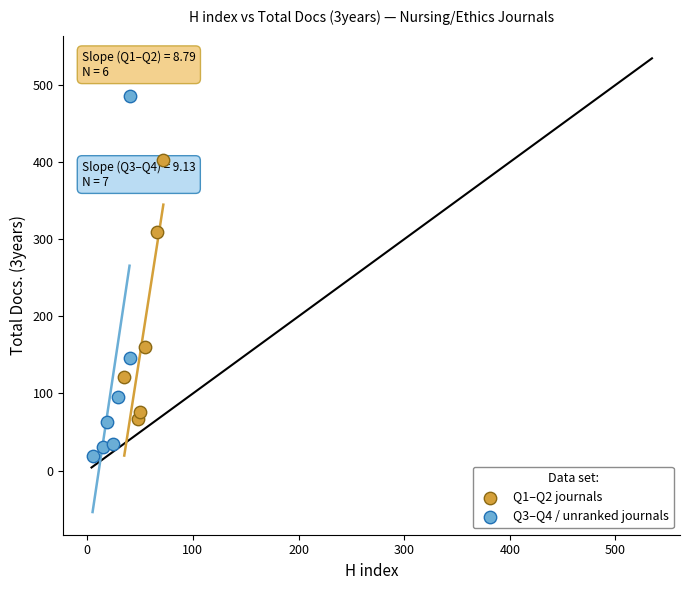

Which series reaches the maximum Y coordinate?

Q3–Q4 / unranked journals